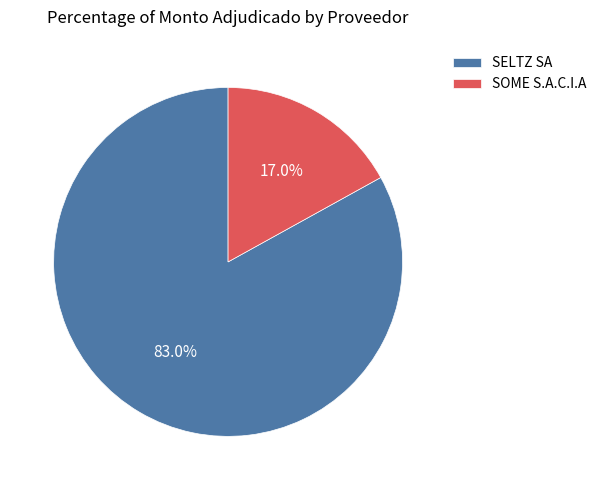

What is the smallest slice in the pie chart?

SOME S.A.C.I.A